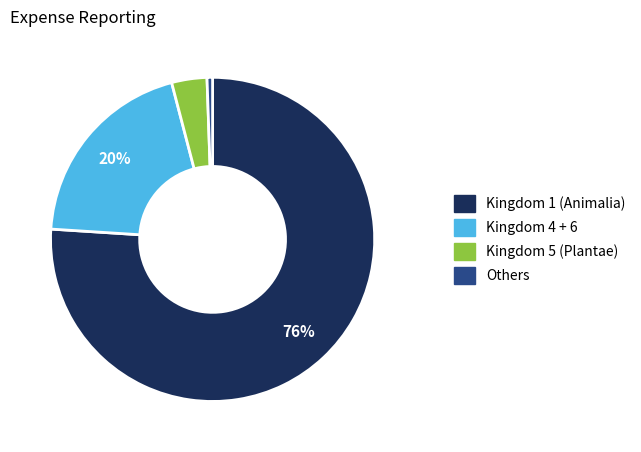

Is there any slice that represents more than half of the pie?

Yes